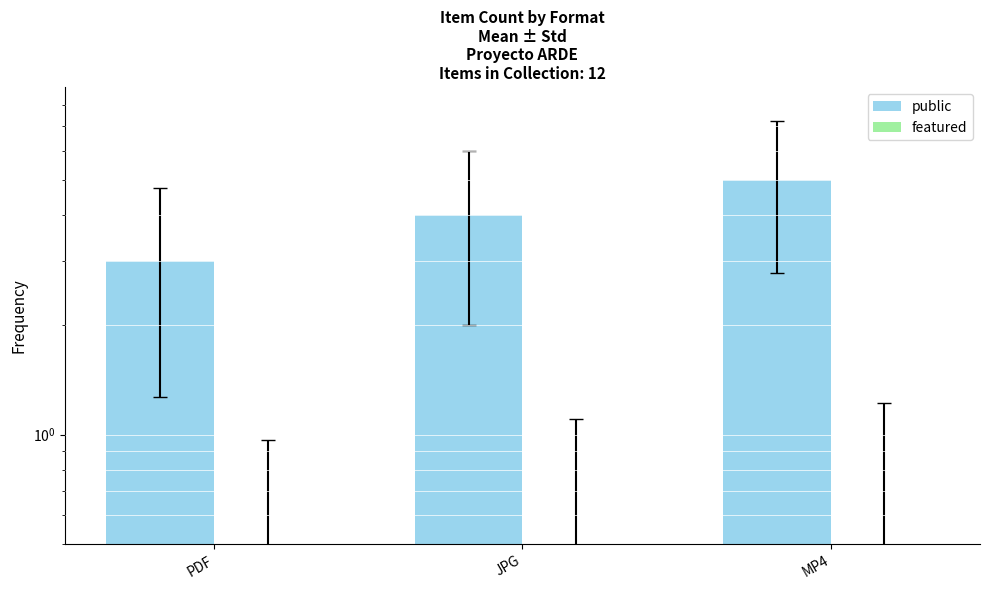

What value does the public series have at JPG?

4.0